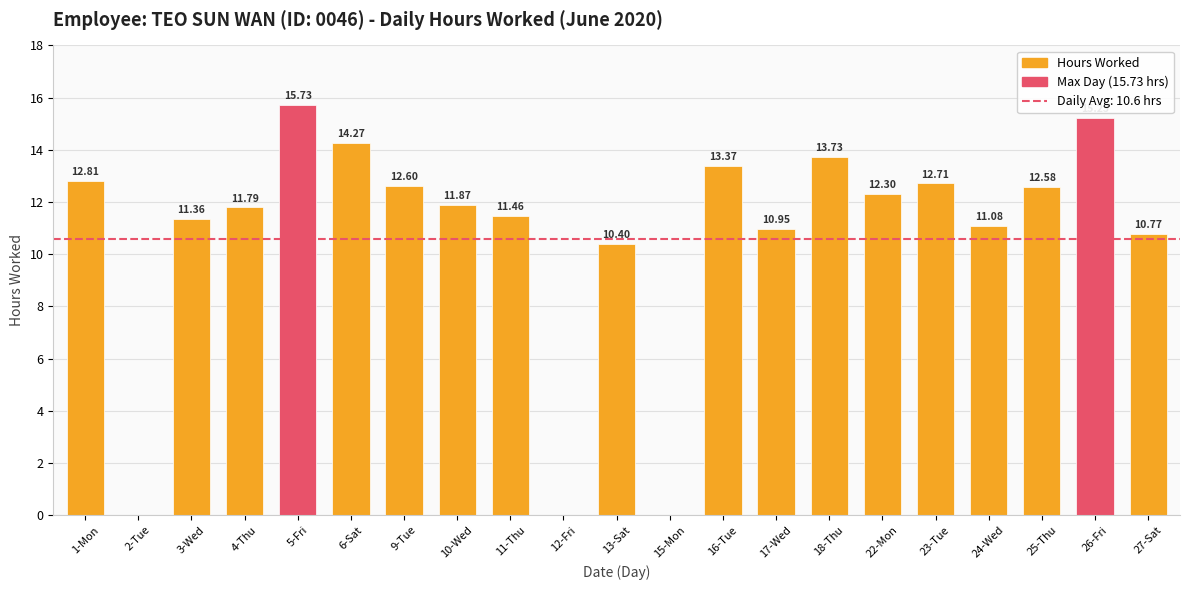

What is the ratio of the value at 18-Thu to the value at 22-Mon?

1.1